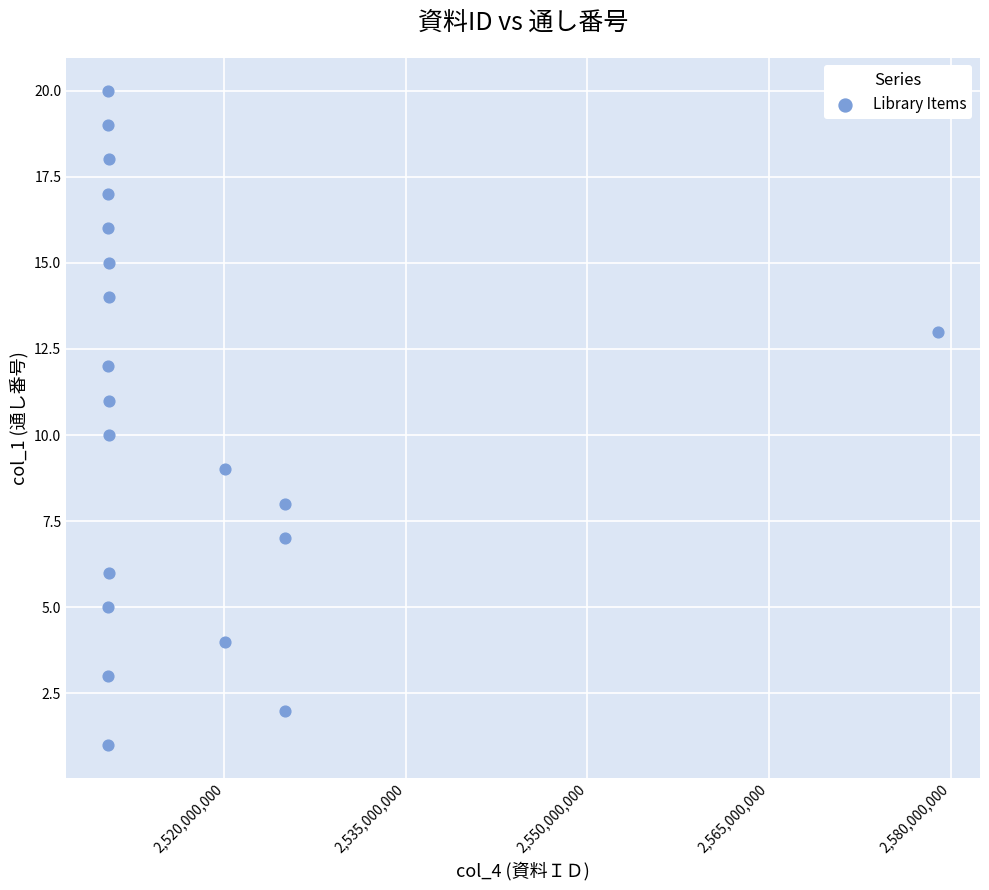

What is the range of Y values (max minus min)?

19